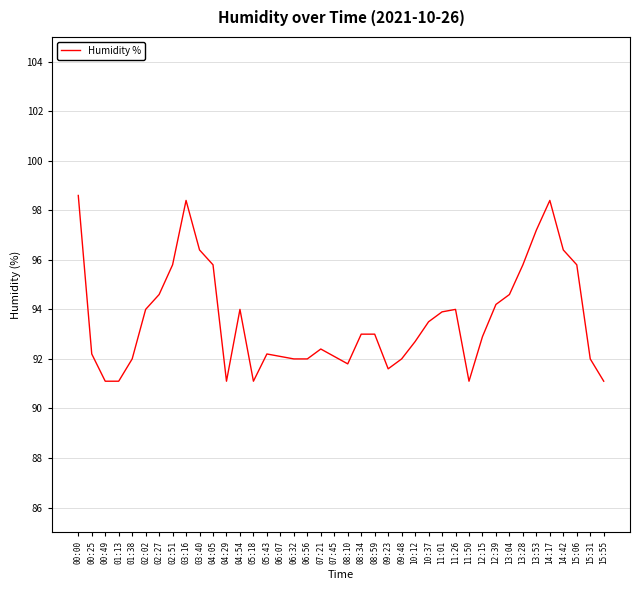

What is the maximum value shown in the chart?

98.6